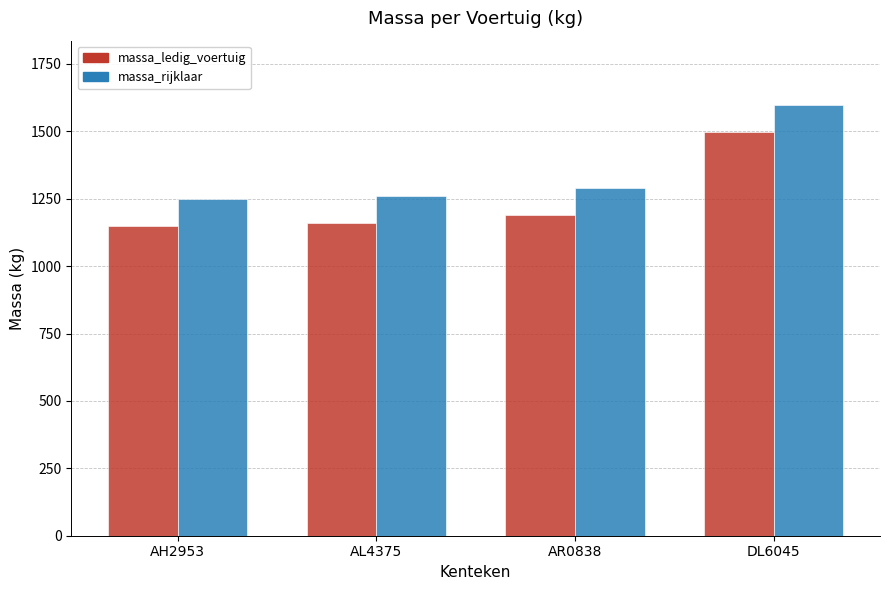

What is the value of the massa_rijklaar bar at the 1st from the left?

1250